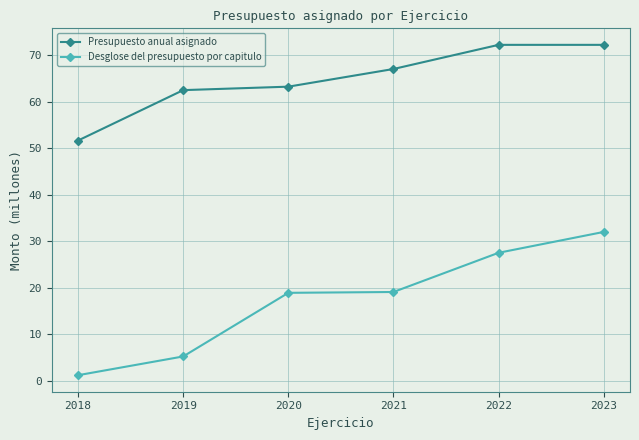

The Desglose del presupuesto por capitulo series shows 1.2 at 2018. True or false?

True